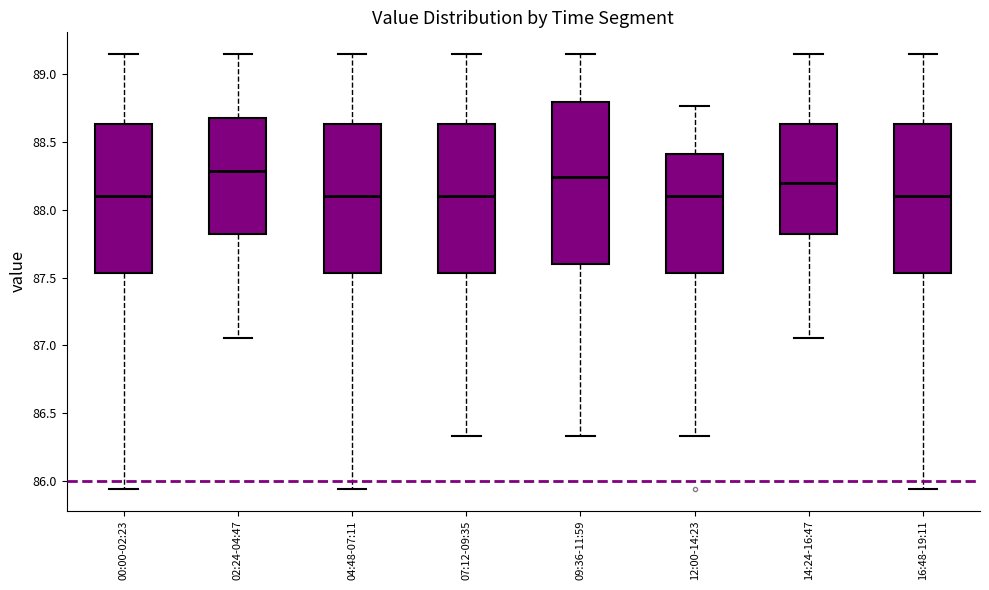

Where does the median line of the box for 14:24-16:47 sit on the y-axis? The values are not printed on the chart, so give them approximately, as read against the axis.

88.20